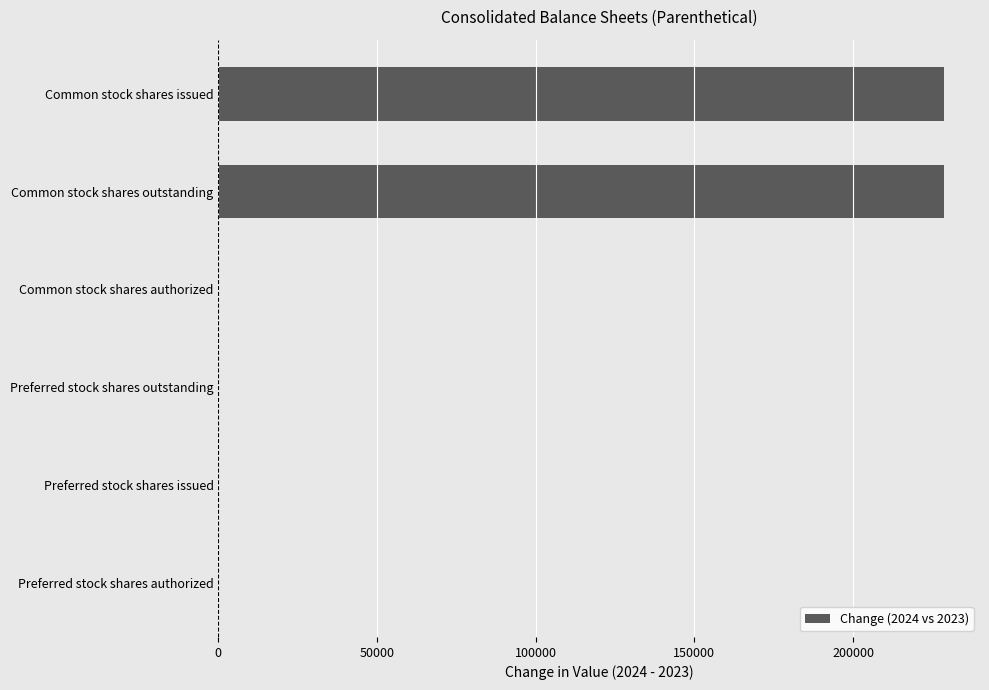

Count the number of data series in this chart.

1